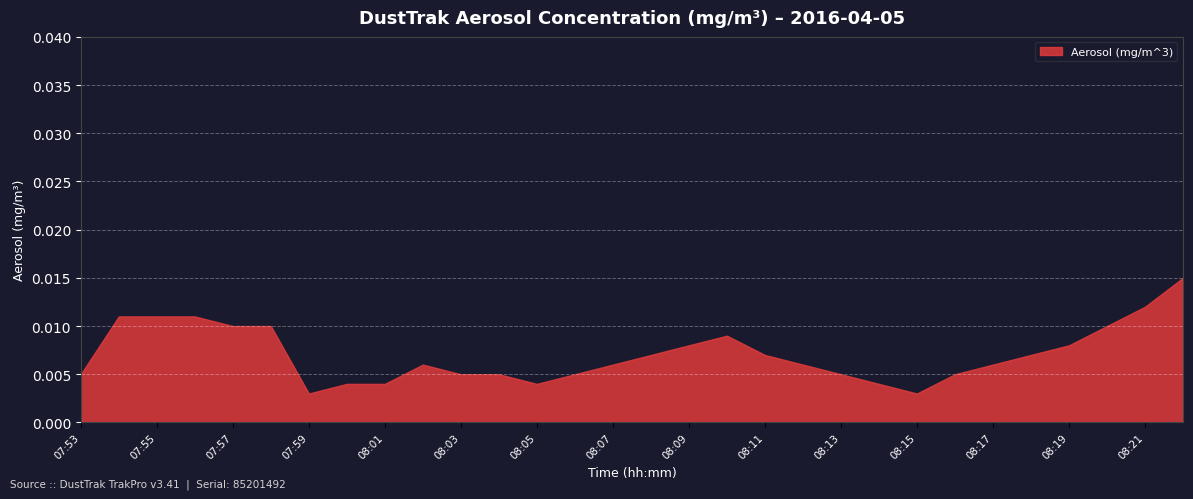

Between 08:19 and 07:59, which is larger?

08:19